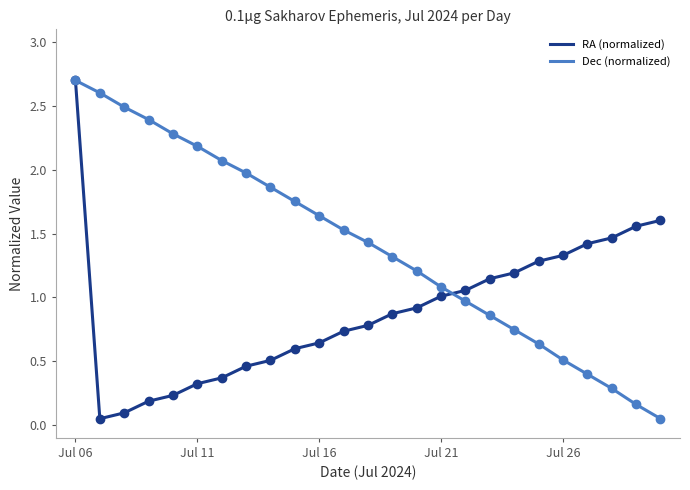

At how many categories does at least one series exceed 2?

7